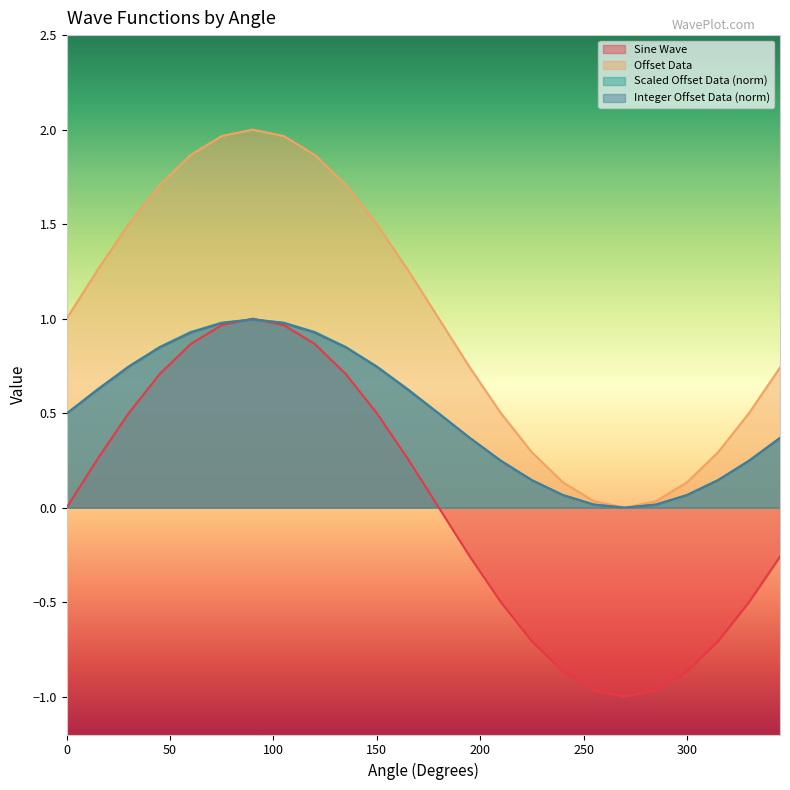

Between which two adjacent categories do Offset Data and Integer Offset Data (norm) first intersect?

75 and 90